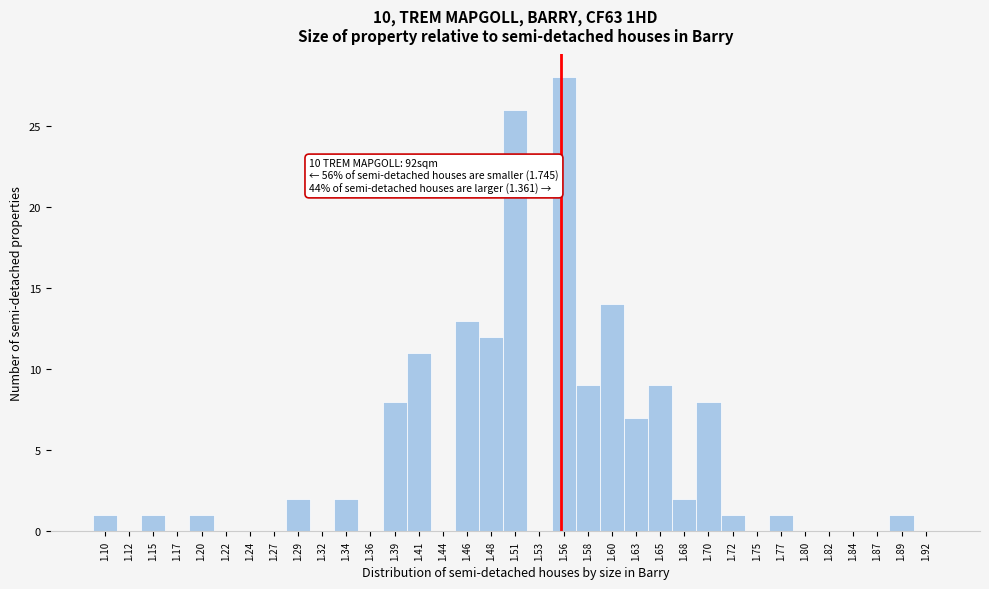

Over which range of the x-axis is the bar tallest?

1.544 to 1.568